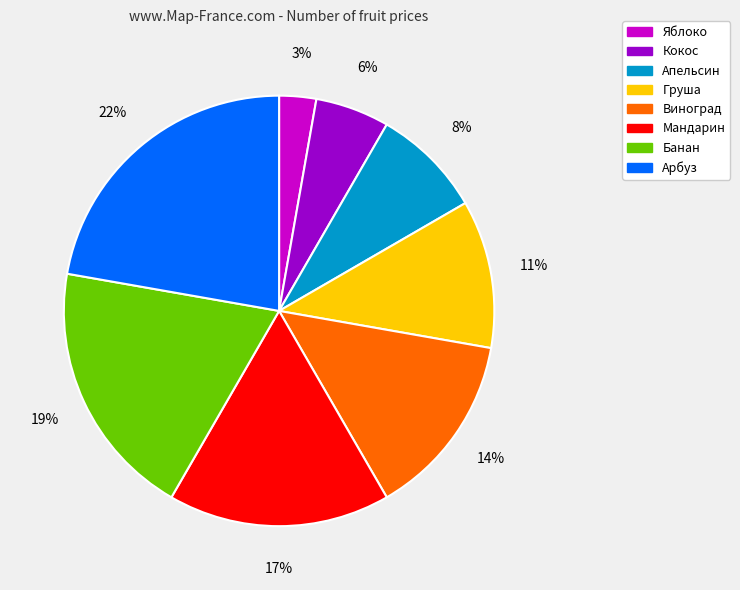

To the nearest percent, what is the difference between the largest and smallest slice percentages?

19%